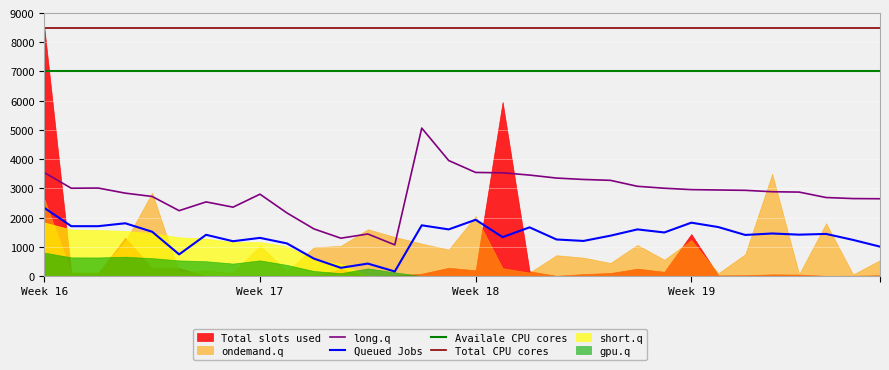

The value of Total CPU cores at Week 17 is 8500.0. True or false?

True